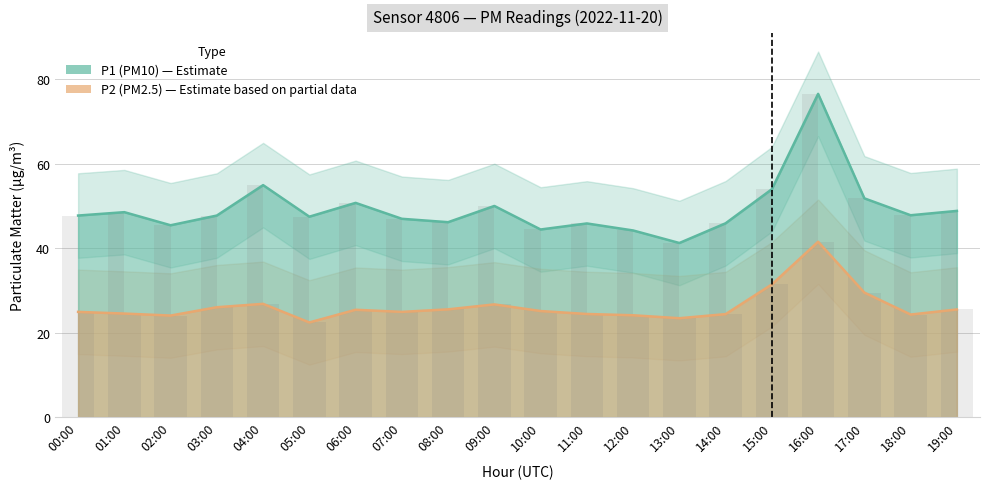

How many groups of bars are there?

20